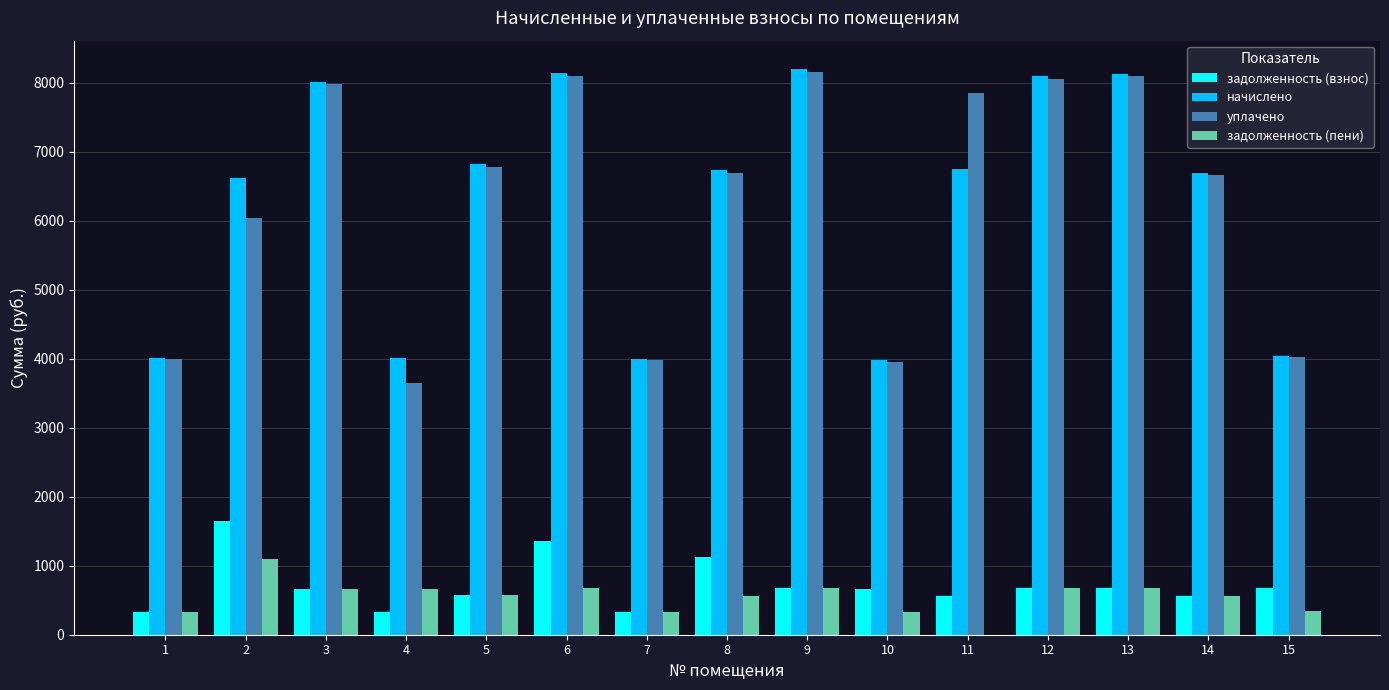

What is the maximum value for уплачено?

8159.8